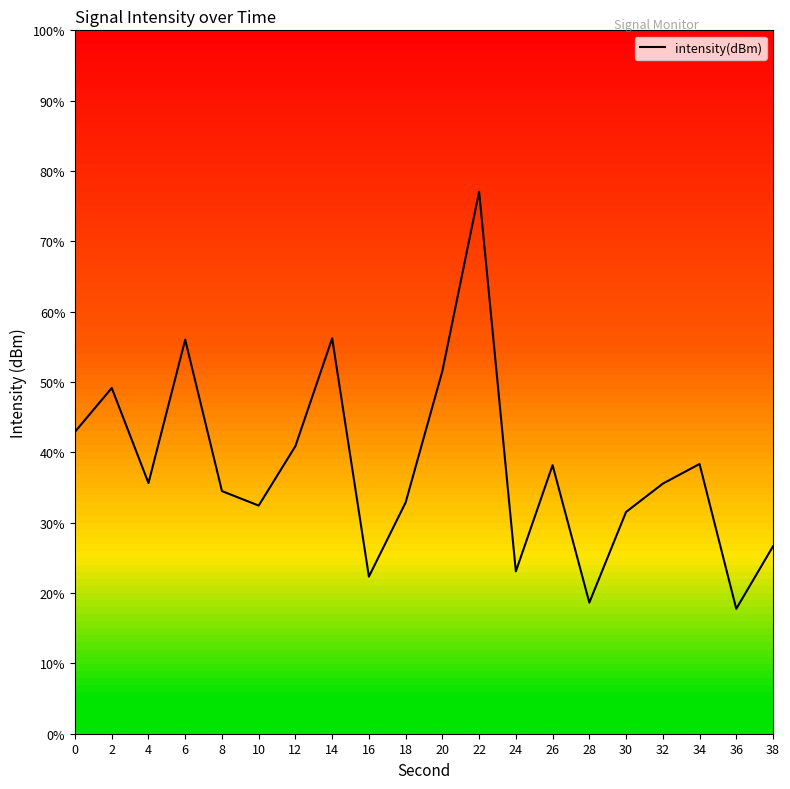

At which label is the value closest to -121?

2